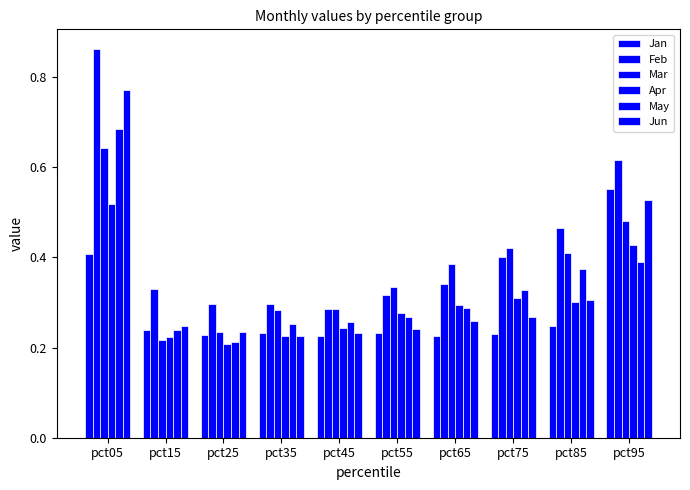

At which category is the sum across all series the highest?

pct05